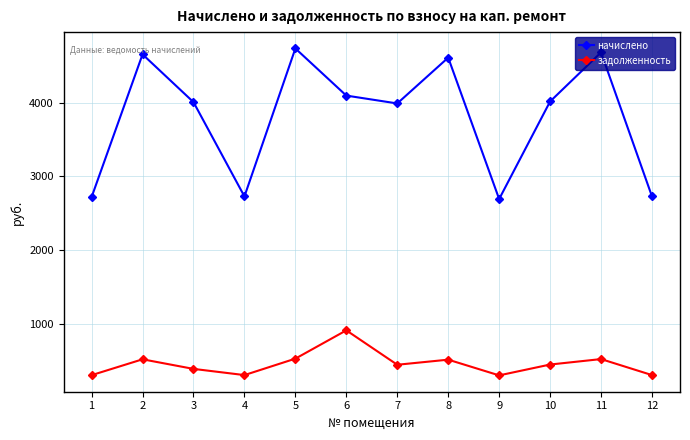

How many lines are shown in the chart?

2